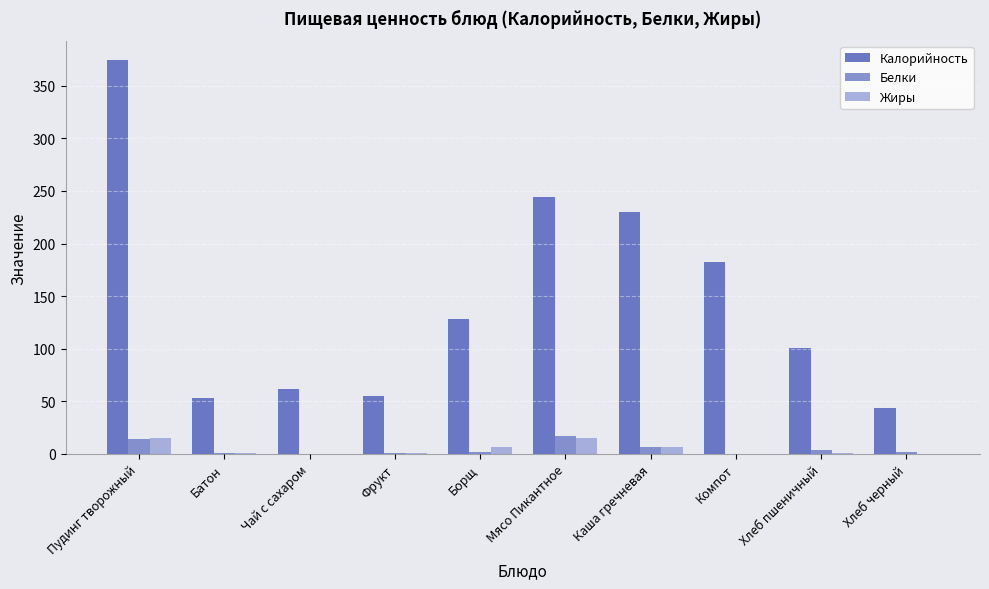

Between Фрукт and Борщ, which series saw the biggest shift?

Калорийность